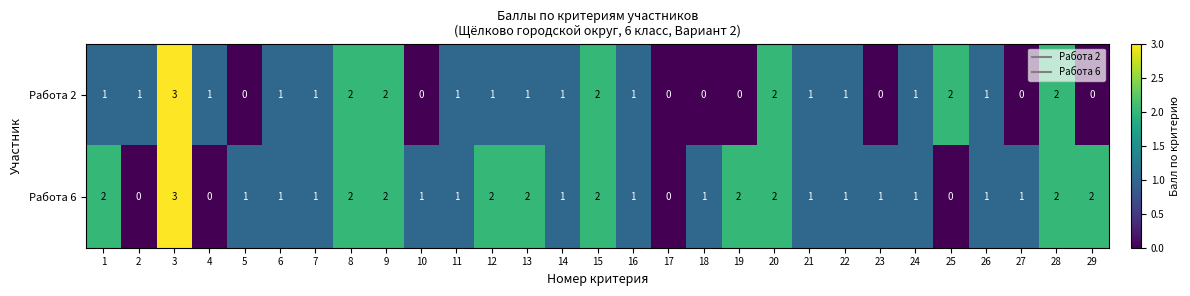

Is it true that Работа 2 equals 2 at 24?

False